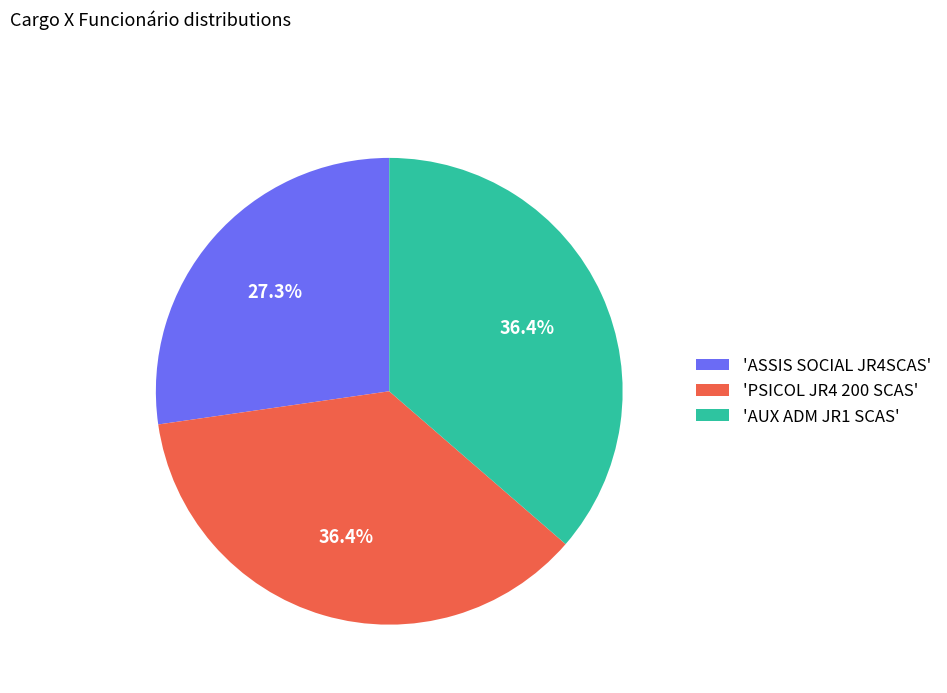

Is there any slice that represents more than half of the pie?

No